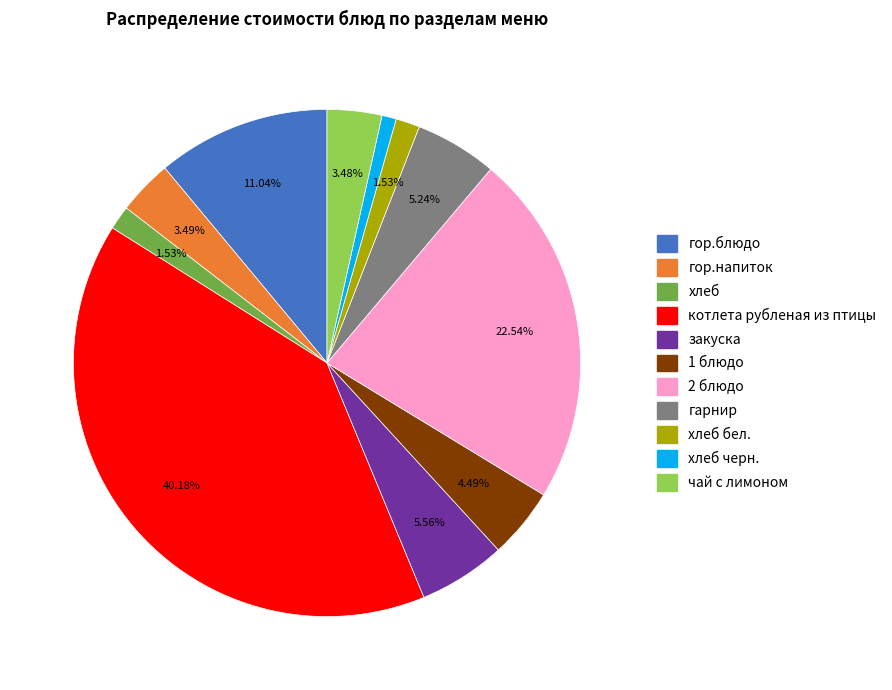

How many slices are in this pie chart?

11